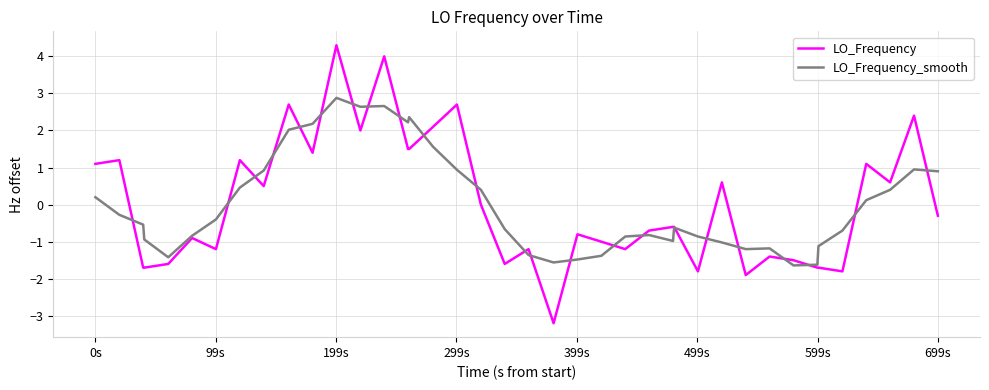

What is the maximum value shown in the chart?

4.3